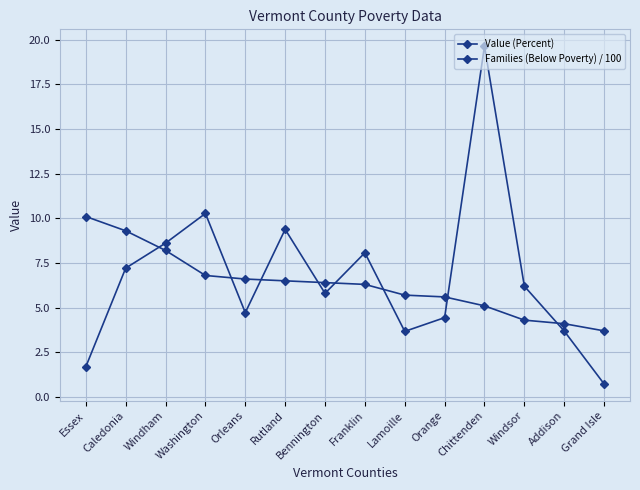

True or false: Families (Below Poverty) / 100 and Value (Percent) intersect in this chart.

True